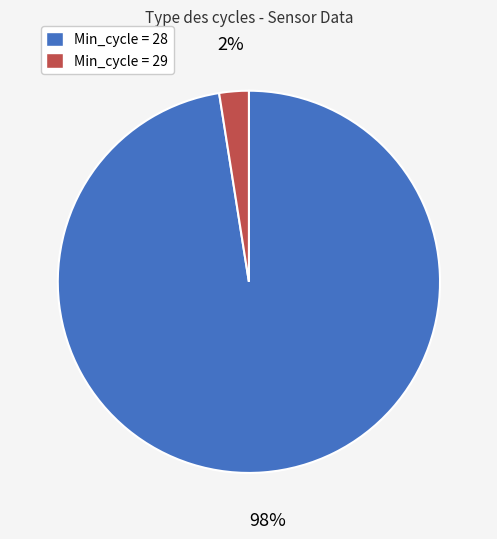

To the nearest percent, what is the average slice percentage?

50%